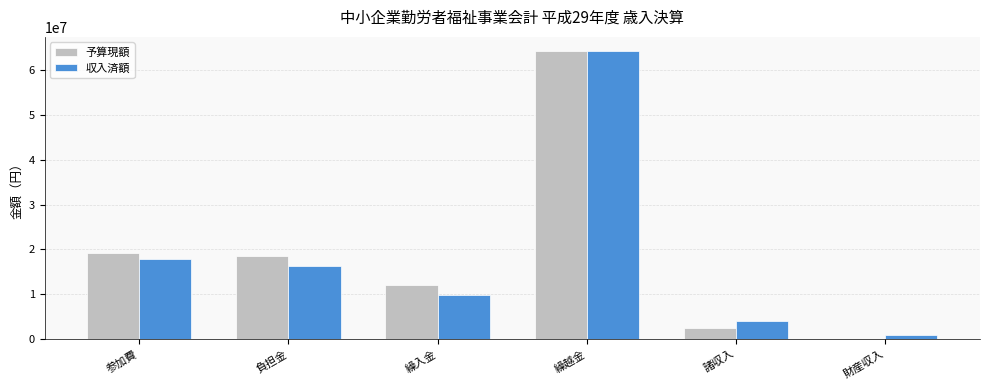

Does the chart contain stacked bars?

No